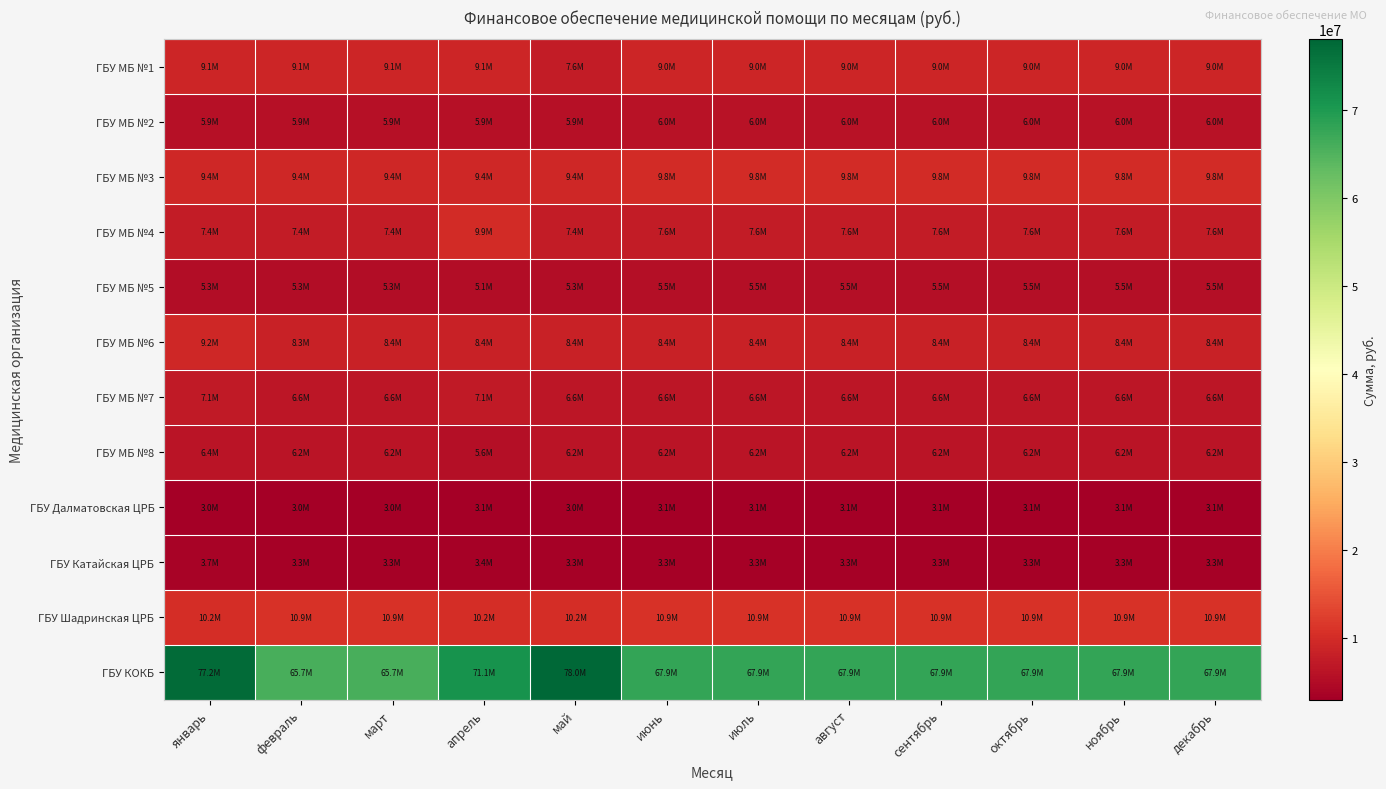

Reading left to right, what are all the values shown in this chart?

ГБУ МБ №1: январь=9078226	февраль=9078226	март=9078226	апрель=9078222	май=7578226	июнь=8978226	июль=8978226	август=8978222	сентябрь=8978226	октябрь=8978225	ноябрь=8978226	декабрь=8978224
ГБУ МБ №2: январь=5864623	февраль=5864624	март=5864623	апрель=5864624	май=5864625	июнь=5964625	июль=5964626	август=5964626	сентябрь=5964626	октябрь=5964626	ноябрь=5964626	декабрь=5964626
ГБУ МБ №3: январь=9401501	февраль=9401502	март=9401501	апрель=9401503	май=9401503	июнь=9801504	июль=9801503	август=9801504	сентябрь=9801503	октябрь=9801504	ноябрь=9801503	декабрь=9801506
ГБУ МБ №4: январь=7384012	февраль=7384012	март=7384012	апрель=9907712	май=7384013	июнь=7584011	июль=7584013	август=7584010	сентябрь=7584012	октябрь=7584011	ноябрь=7584013	декабрь=7584007
ГБУ МБ №5: январь=5253791	февраль=5253791	март=5253792	апрель=5087240	май=5253791	июнь=5453792	июль=5453791	август=5453789	сентябрь=5453792	октябрь=5453790	ноябрь=5453791	декабрь=5453790
ГБУ МБ №6: январь=9150033	февраль=8261312	март=8371634	апрель=8411473	май=8411472	июнь=8411473	июль=8411472	август=8411473	сентябрь=8411470	октябрь=8411474	ноябрь=8411472	декабрь=8411472
ГБУ МБ №7: январь=7080270	февраль=6568434	март=6568437	апрель=7104654	май=6568438	июнь=6568437	июль=6568438	август=6568435	сентябрь=6568439	октябрь=6568436	ноябрь=6568438	декабрь=6568439
ГБУ МБ №8: январь=6442686	февраль=6244652	март=6244653	апрель=5569057	май=6244652	июнь=6244654	июль=6244652	август=6244651	сентябрь=6244653	октябрь=6244653	ноябрь=6244652	декабрь=6244653
ГБУ Далматовская ЦРБ: январь=2968525	февраль=2968525	март=2968526	апрель=3145504	май=2968526	июнь=3108529	июль=3108526	август=3108528	сентябрь=3108527	октябрь=3108528	ноябрь=3108526	декабрь=3108530
ГБУ Катайская ЦРБ: январь=3654388	февраль=3295428	март=3295426	апрель=3352682	май=3295429	июнь=3295427	июль=3295429	август=3295430	сентябрь=3295427	октябрь=3295428	ноябрь=3295429	декабрь=3295429
ГБУ Шадринская ЦРБ: январь=10234486	февраль=10875976	март=10860429	апрель=10234494	май=10174495	июнь=10875976	июль=10875977	август=10875977	сентябрь=10875976	октябрь=10875977	ноябрь=10875977	декабрь=10875978
ГБУ КОКБ: январь=77156750	февраль=65748046	март=65748046	апрель=71054921	май=78001407	июнь=67866724	июль=67866724	август=67866724	сентябрь=67866724	октябрь=67866724	ноябрь=67866724	декабрь=67866723